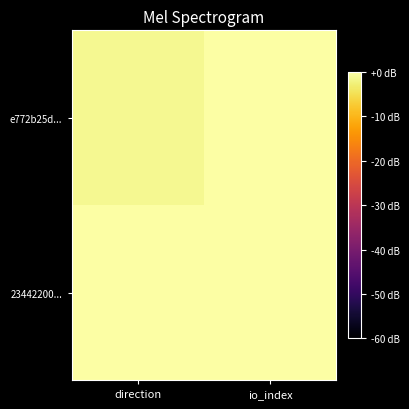

Rank the series by their maximum value, from highest to lowest.

23442200..., e772b25d...